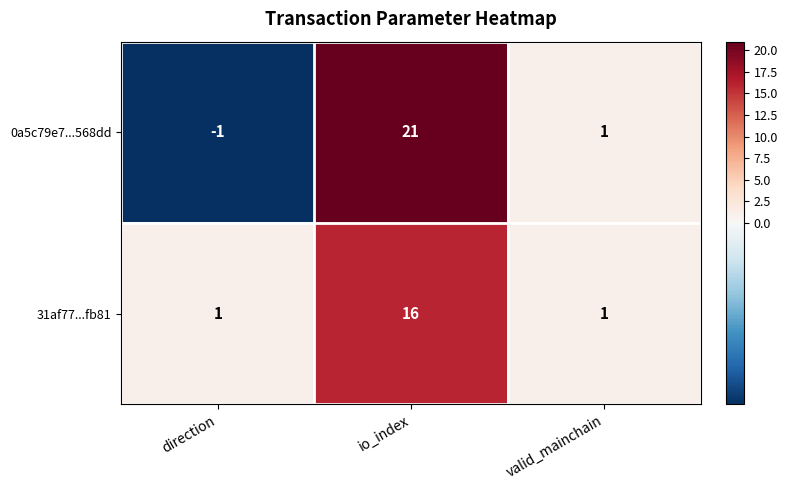

List the series in order of their peak value, lowest first.

31af77...fb81, 0a5c79e7...568dd